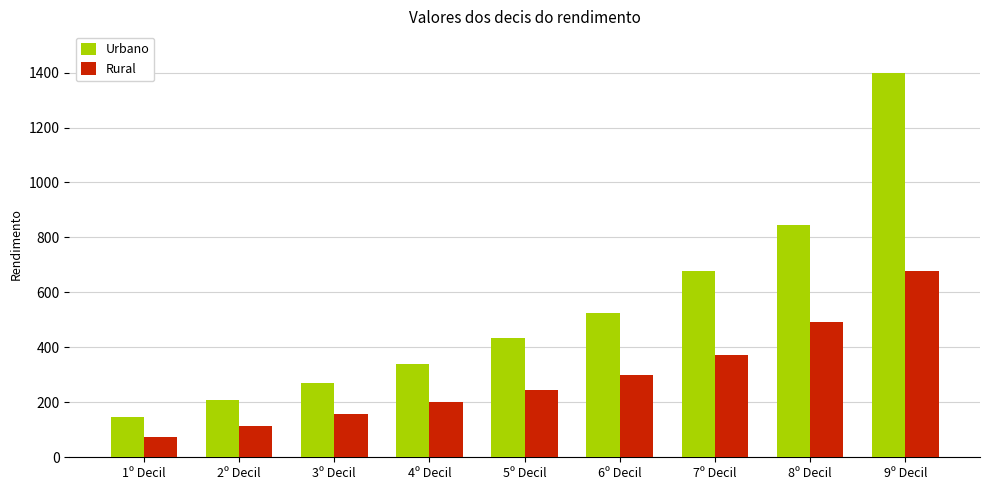

How many data points in Rural are less than 244?

4